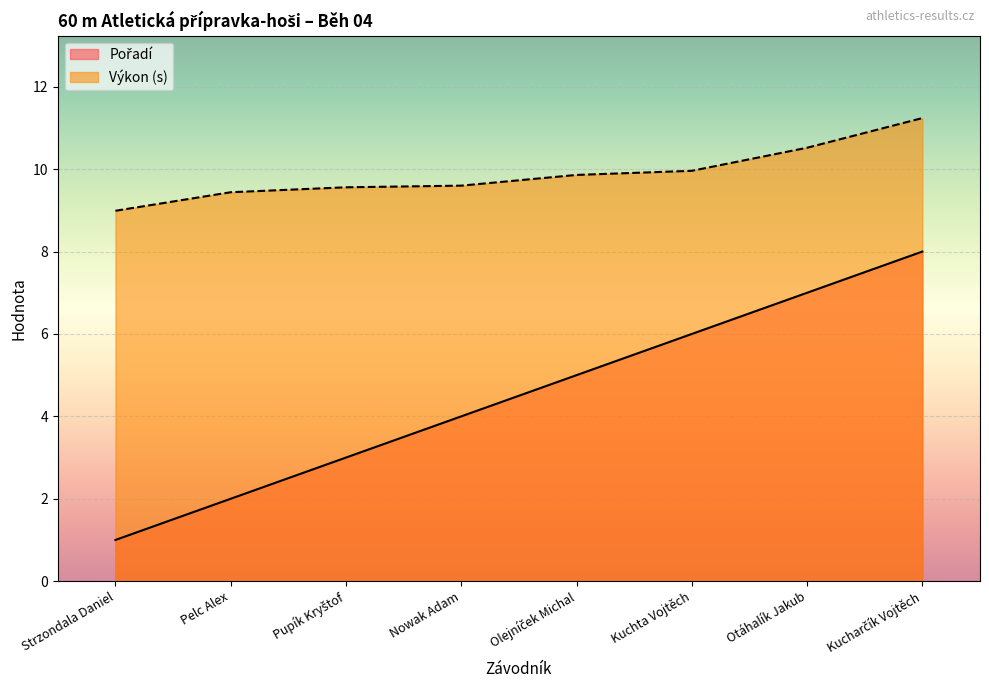

How many categories are shown in the chart?

8